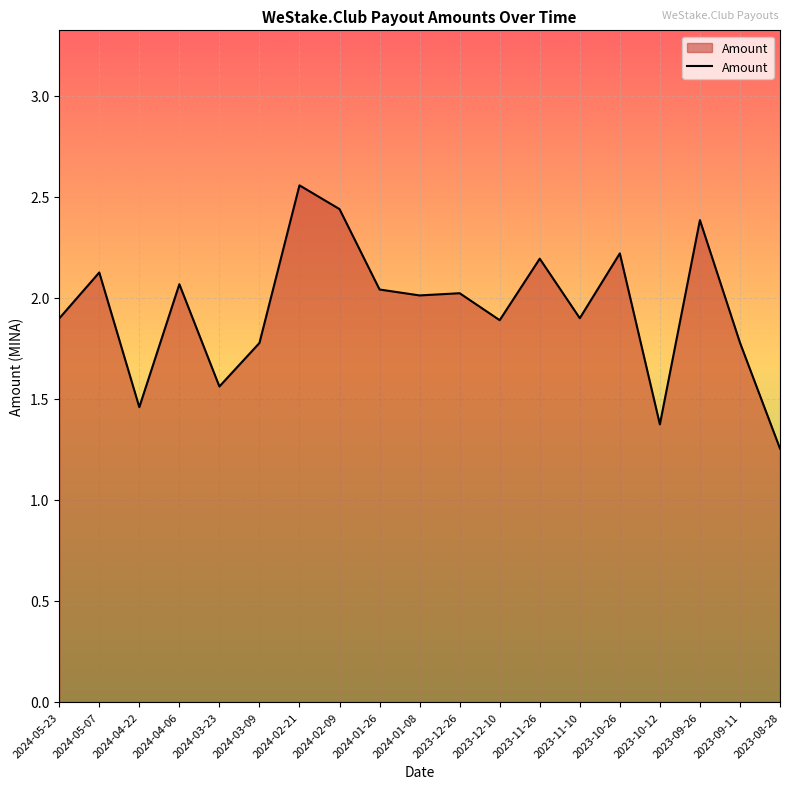

Which has a higher value, 2023-10-26 or 2024-05-07?

2023-10-26